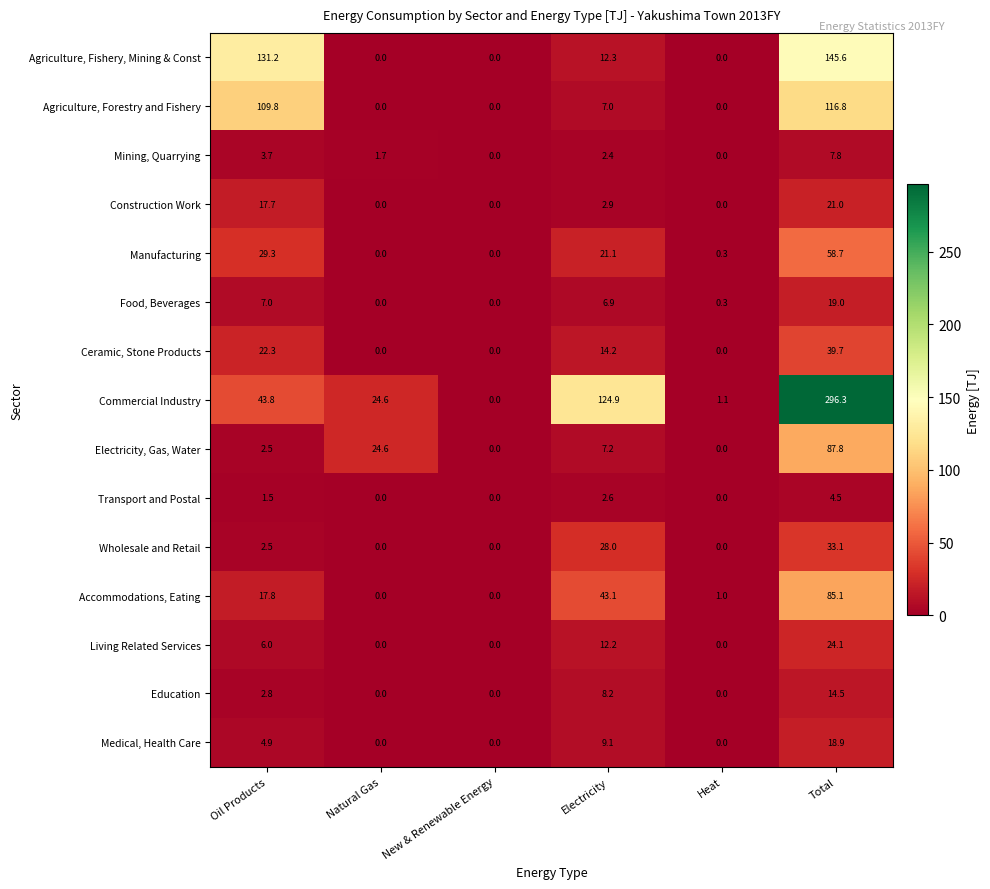

Which series has the largest range (max minus min)?

Commercial Industry